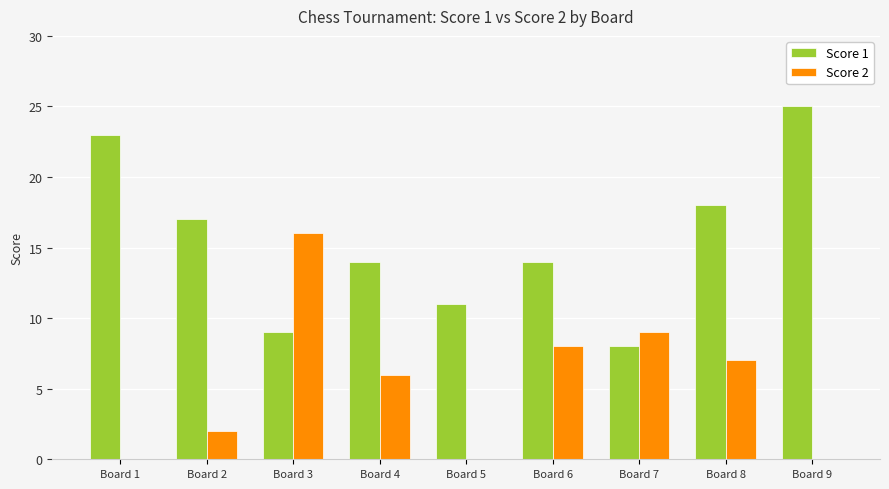

Which series has the largest total across all categories?

Score 1